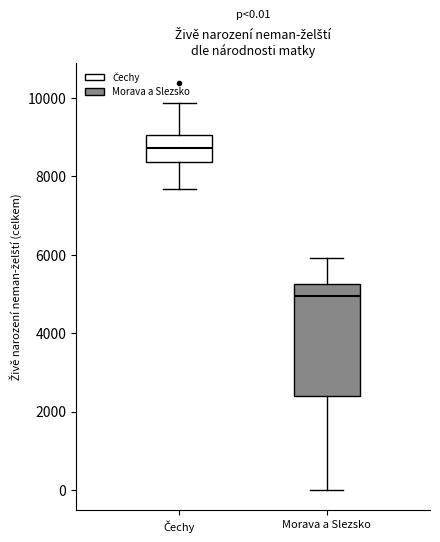

Which box is the tallest, from its lower edge to its upper edge?

Morava a Slezsko